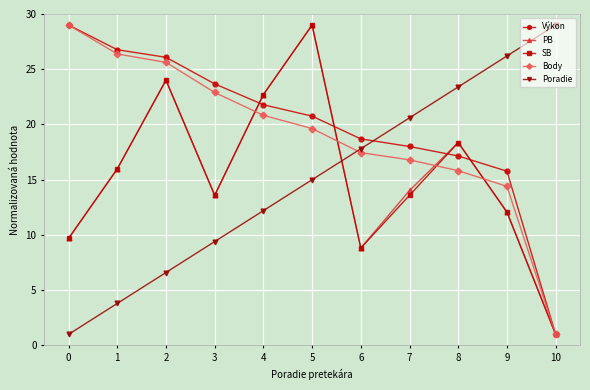

Is the value of Poradie at 9 greater than the value of SB at 0?

Yes